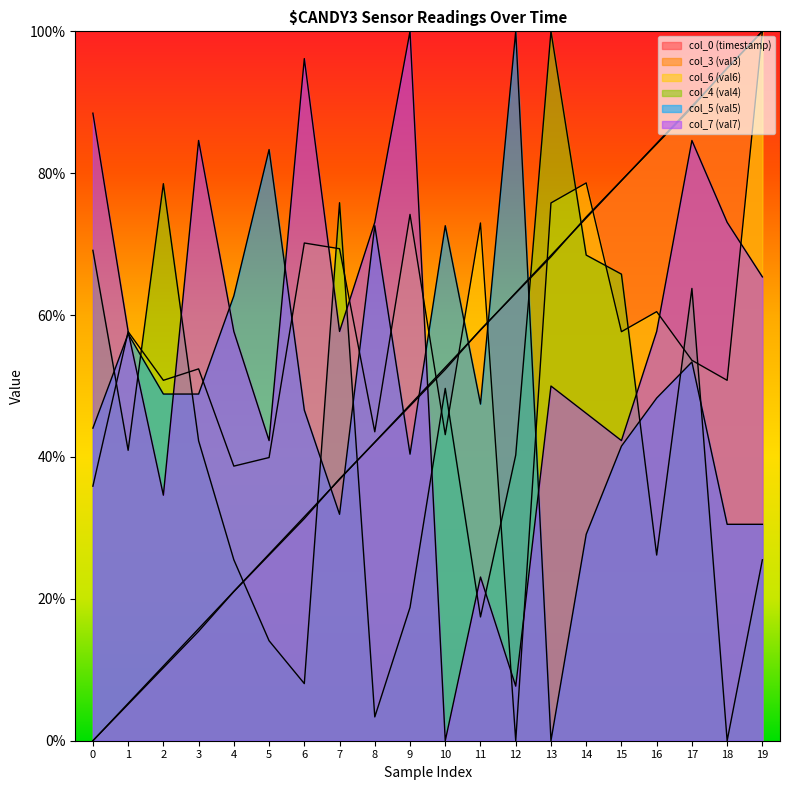

How many lines are shown in the chart?

6